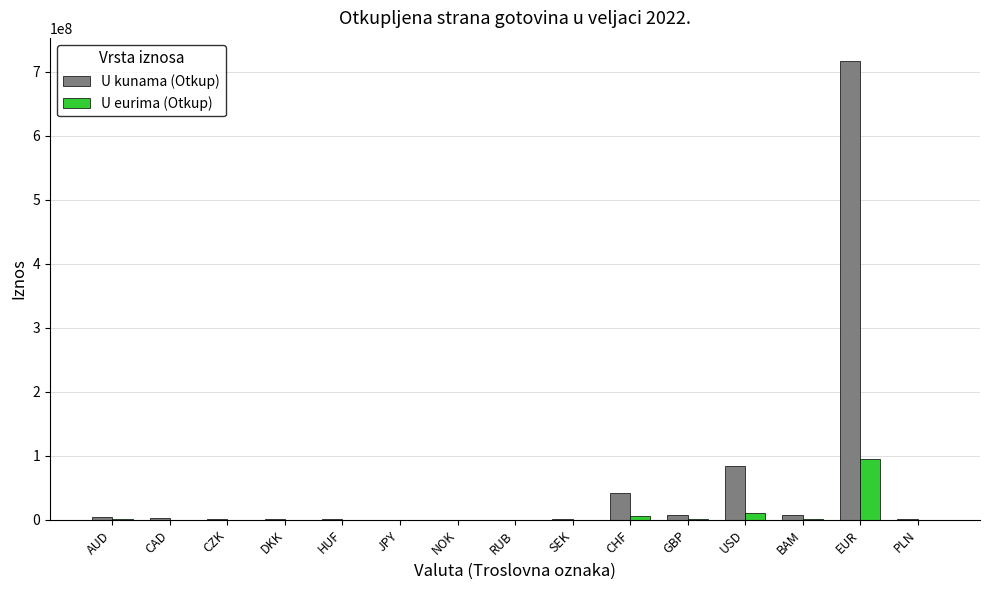

What is the sum of all U kunama (Otkup) values?

874061375.0